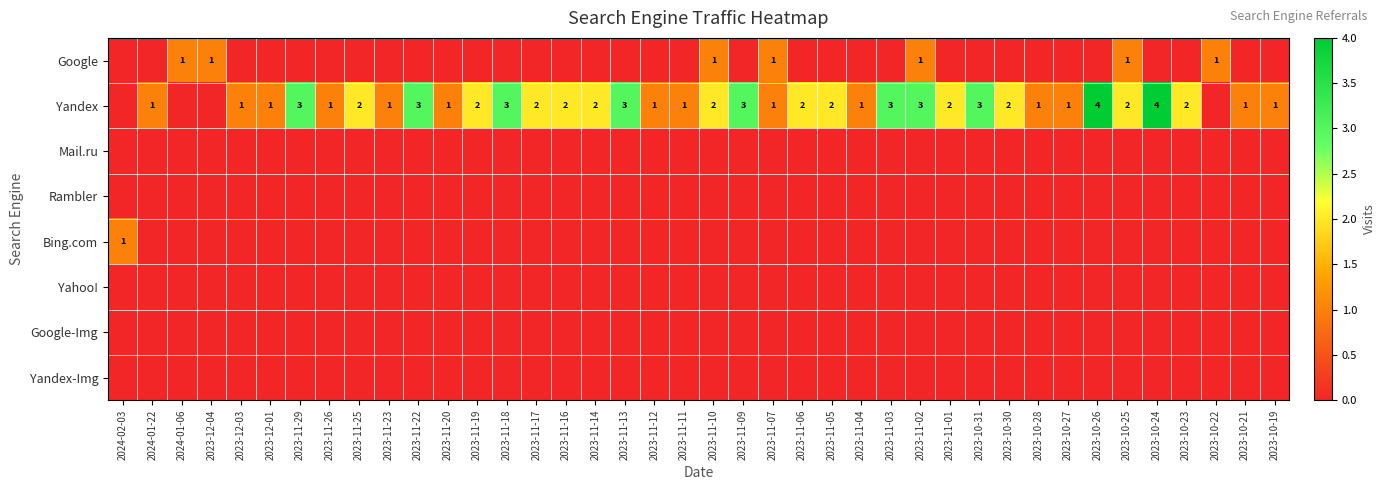

Is it true that Yandex equals 1 at 2023-12-01?

True